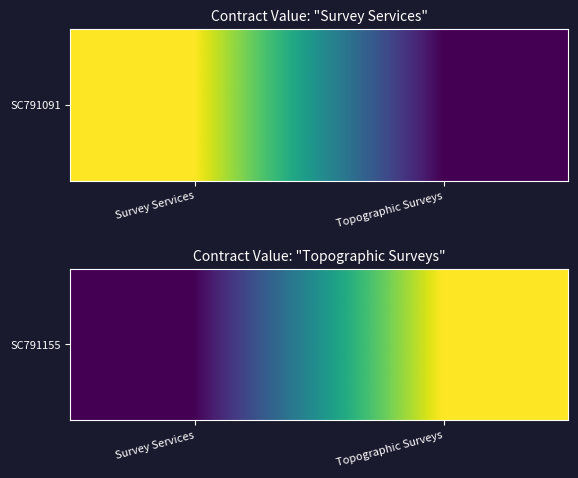

What is the change in value from Survey Services to Topographic Surveys?

+149450